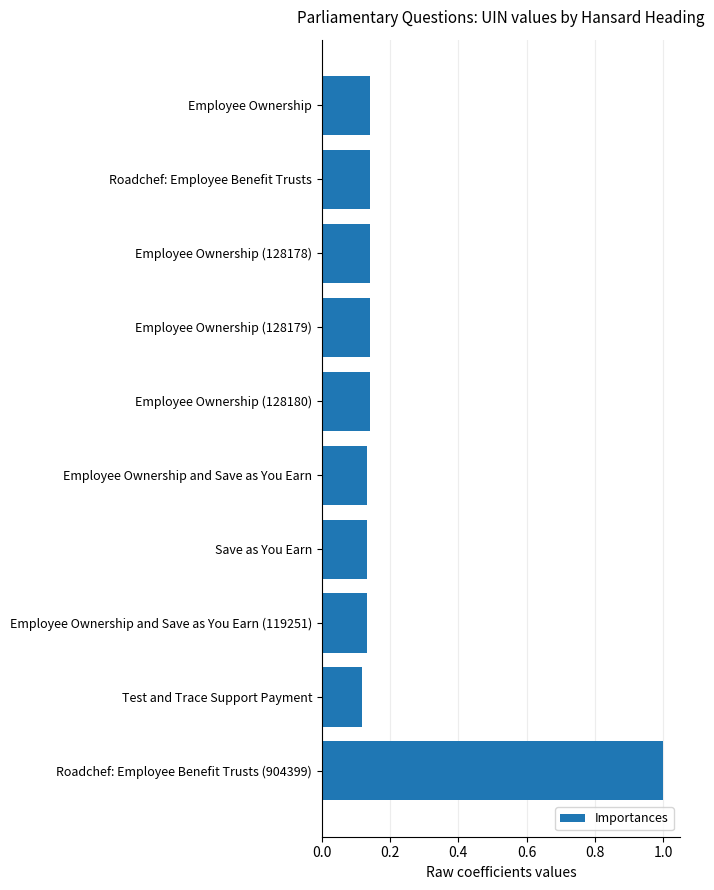

Is it true that the value at Roadchef: Employee Benefit Trusts is 0.2?

False